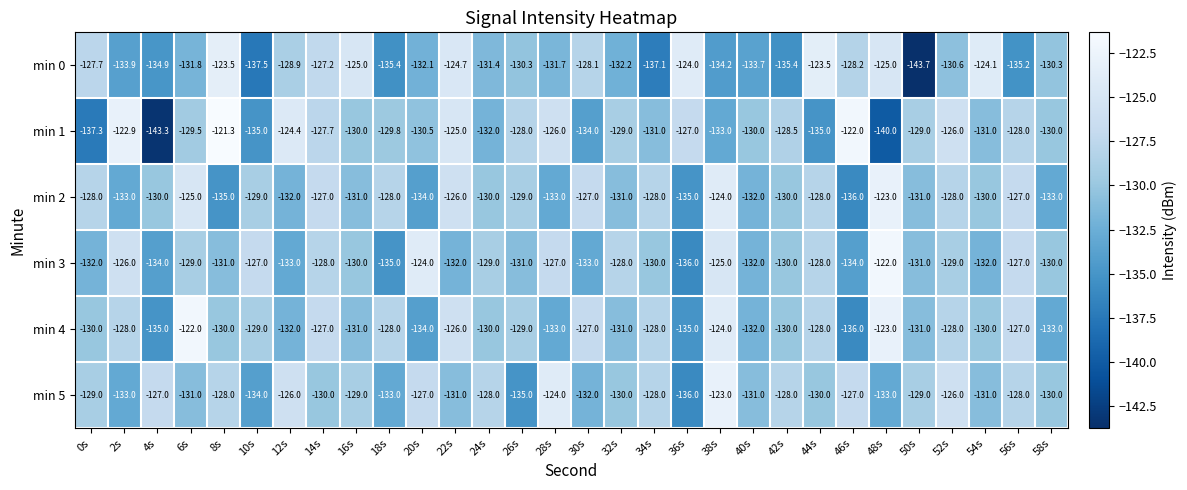

Is it true that min 0 equals -52.7 at 16s?

False